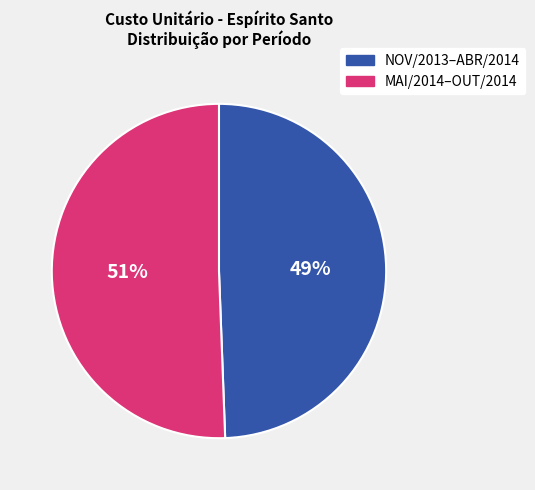

Is there a majority slice in this chart?

Yes